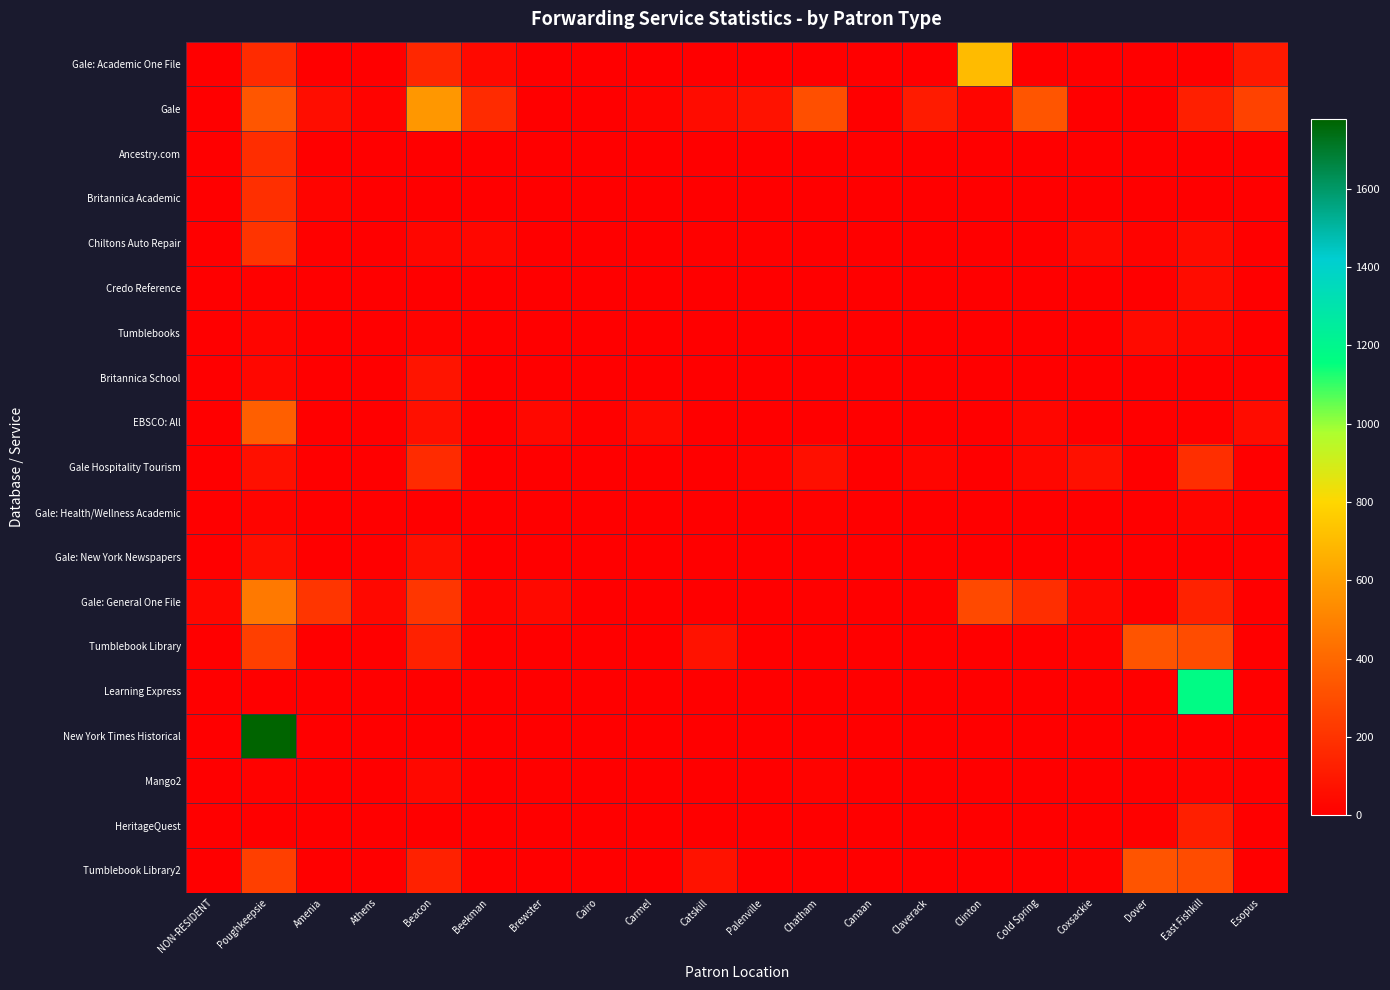

Reading right to left, extract all data points from this chart.

Gale: Academic One File: Esopus=99	East Fishkill=10	Dover=0	Coxsackie=0	Cold Spring=0	Clinton=703	Claverack=0	Canaan=0	Chatham=0	Palenville=0	Catskill=0	Carmel=0	Cairo=0	Brewster=0	Beekman=41	Beacon=156	Athens=0	Amenia=0	Poughkeepsie=170	NON-RESIDENT=0
Gale: Esopus=260	East Fishkill=122	Dover=0	Coxsackie=2	Cold Spring=331	Clinton=21	Claverack=106	Canaan=0	Chatham=309	Palenville=73	Catskill=49	Carmel=19	Cairo=0	Brewster=0	Beekman=170	Beacon=575	Athens=15	Amenia=53	Poughkeepsie=335	NON-RESIDENT=0
Ancestry.com: Esopus=0	East Fishkill=0	Dover=0	Coxsackie=0	Cold Spring=0	Clinton=0	Claverack=0	Canaan=0	Chatham=0	Palenville=0	Catskill=0	Carmel=0	Cairo=0	Brewster=0	Beekman=0	Beacon=0	Athens=0	Amenia=0	Poughkeepsie=174	NON-RESIDENT=0
Britannica Academic: Esopus=0	East Fishkill=0	Dover=0	Coxsackie=0	Cold Spring=0	Clinton=0	Claverack=0	Canaan=0	Chatham=0	Palenville=0	Catskill=0	Carmel=0	Cairo=0	Brewster=0	Beekman=0	Beacon=0	Athens=0	Amenia=19	Poughkeepsie=185	NON-RESIDENT=0
Chiltons Auto Repair: Esopus=0	East Fishkill=46	Dover=15	Coxsackie=32	Cold Spring=0	Clinton=0	Claverack=0	Canaan=0	Chatham=0	Palenville=10	Catskill=8	Carmel=0	Cairo=0	Brewster=0	Beekman=29	Beacon=26	Athens=0	Amenia=8	Poughkeepsie=202	NON-RESIDENT=0
Credo Reference: Esopus=0	East Fishkill=49	Dover=0	Coxsackie=0	Cold Spring=0	Clinton=0	Claverack=0	Canaan=0	Chatham=0	Palenville=0	Catskill=0	Carmel=0	Cairo=0	Brewster=0	Beekman=0	Beacon=0	Athens=0	Amenia=0	Poughkeepsie=8	NON-RESIDENT=0
Tumblebooks: Esopus=1	East Fishkill=31	Dover=43	Coxsackie=1	Cold Spring=1	Clinton=0	Claverack=0	Canaan=0	Chatham=1	Palenville=0	Catskill=3	Carmel=0	Cairo=0	Brewster=0	Beekman=8	Beacon=16	Athens=0	Amenia=0	Poughkeepsie=24	NON-RESIDENT=0
Britannica School: Esopus=0	East Fishkill=0	Dover=0	Coxsackie=0	Cold Spring=0	Clinton=0	Claverack=0	Canaan=0	Chatham=0	Palenville=0	Catskill=0	Carmel=0	Cairo=0	Brewster=0	Beekman=0	Beacon=83	Athens=0	Amenia=0	Poughkeepsie=28	NON-RESIDENT=0
EBSCO: All: Esopus=52	East Fishkill=9	Dover=0	Coxsackie=0	Cold Spring=25	Clinton=0	Claverack=0	Canaan=0	Chatham=3	Palenville=0	Catskill=5	Carmel=39	Cairo=8	Brewster=34	Beekman=3	Beacon=64	Athens=3	Amenia=0	Poughkeepsie=367	NON-RESIDENT=0
Gale Hospitality Tourism: Esopus=0	East Fishkill=184	Dover=0	Coxsackie=63	Cold Spring=31	Clinton=0	Claverack=24	Canaan=0	Chatham=61	Palenville=15	Catskill=0	Carmel=0	Cairo=0	Brewster=0	Beekman=0	Beacon=167	Athens=0	Amenia=0	Poughkeepsie=64	NON-RESIDENT=0
Gale: Health/Wellness Academic: Esopus=0	East Fishkill=24	Dover=0	Coxsackie=0	Cold Spring=0	Clinton=0	Claverack=0	Canaan=0	Chatham=13	Palenville=0	Catskill=0	Carmel=0	Cairo=0	Brewster=0	Beekman=0	Beacon=0	Athens=0	Amenia=0	Poughkeepsie=18	NON-RESIDENT=0
Gale: New York Newspapers: Esopus=5	East Fishkill=0	Dover=0	Coxsackie=0	Cold Spring=5	Clinton=0	Claverack=0	Canaan=0	Chatham=0	Palenville=0	Catskill=0	Carmel=0	Cairo=0	Brewster=0	Beekman=0	Beacon=60	Athens=0	Amenia=0	Poughkeepsie=58	NON-RESIDENT=0
Gale: General One File: Esopus=0	East Fishkill=135	Dover=0	Coxsackie=33	Cold Spring=184	Clinton=283	Claverack=8	Canaan=0	Chatham=8	Palenville=0	Catskill=0	Carmel=0	Cairo=0	Brewster=41	Beekman=24	Beacon=212	Athens=34	Amenia=206	Poughkeepsie=462	NON-RESIDENT=28
Tumblebook Library: Esopus=1	East Fishkill=296	Dover=324	Coxsackie=13	Cold Spring=1	Clinton=0	Claverack=0	Canaan=0	Chatham=0	Palenville=0	Catskill=71	Carmel=0	Cairo=0	Brewster=0	Beekman=8	Beacon=131	Athens=0	Amenia=0	Poughkeepsie=250	NON-RESIDENT=0
Learning Express: Esopus=0	East Fishkill=1176	Dover=0	Coxsackie=0	Cold Spring=0	Clinton=0	Claverack=0	Canaan=0	Chatham=0	Palenville=0	Catskill=0	Carmel=0	Cairo=0	Brewster=0	Beekman=0	Beacon=0	Athens=0	Amenia=0	Poughkeepsie=0	NON-RESIDENT=0
New York Times Historical: Esopus=0	East Fishkill=0	Dover=0	Coxsackie=0	Cold Spring=0	Clinton=0	Claverack=0	Canaan=0	Chatham=0	Palenville=0	Catskill=0	Carmel=0	Cairo=0	Brewster=0	Beekman=0	Beacon=0	Athens=0	Amenia=0	Poughkeepsie=1778	NON-RESIDENT=0
Mango2: Esopus=5	East Fishkill=16	Dover=0	Coxsackie=5	Cold Spring=6	Clinton=3	Claverack=0	Canaan=0	Chatham=17	Palenville=0	Catskill=4	Carmel=4	Cairo=1	Brewster=10	Beekman=2	Beacon=33	Athens=1	Amenia=1	Poughkeepsie=13	NON-RESIDENT=0
HeritageQuest: Esopus=0	East Fishkill=125	Dover=10	Coxsackie=0	Cold Spring=0	Clinton=0	Claverack=0	Canaan=0	Chatham=0	Palenville=0	Catskill=0	Carmel=0	Cairo=0	Brewster=0	Beekman=0	Beacon=0	Athens=0	Amenia=0	Poughkeepsie=6	NON-RESIDENT=0
Tumblebook Library2: Esopus=1	East Fishkill=296	Dover=324	Coxsackie=13	Cold Spring=1	Clinton=0	Claverack=0	Canaan=0	Chatham=0	Palenville=0	Catskill=71	Carmel=0	Cairo=0	Brewster=0	Beekman=8	Beacon=131	Athens=0	Amenia=0	Poughkeepsie=250	NON-RESIDENT=0